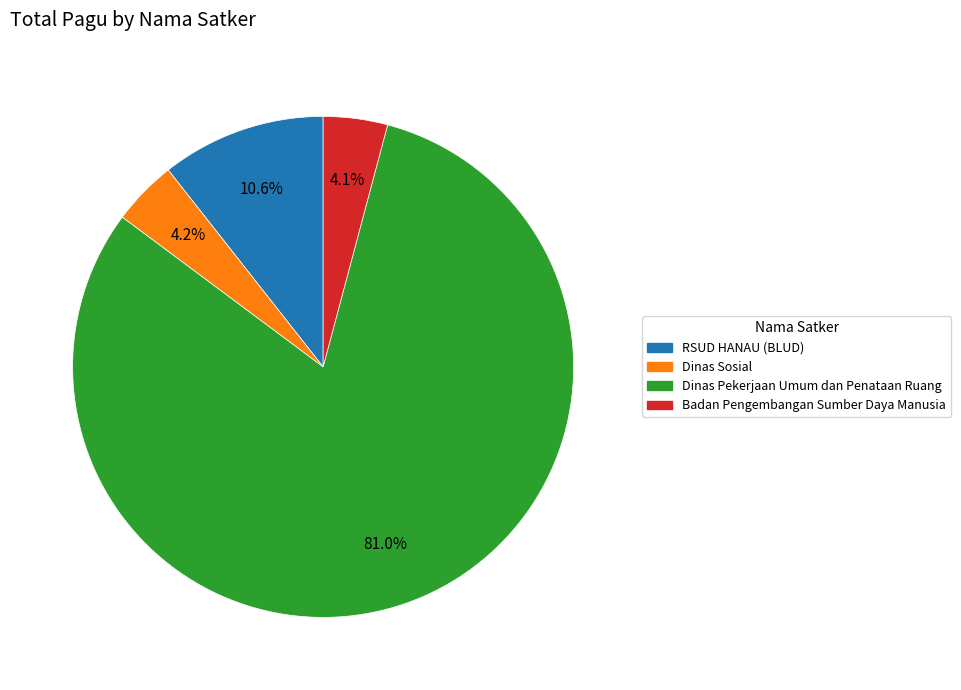

Is there a majority slice in this chart?

Yes